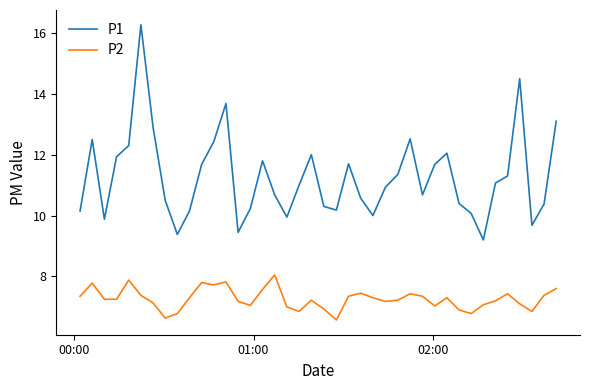

What are all the series names shown in the legend?

P1, P2